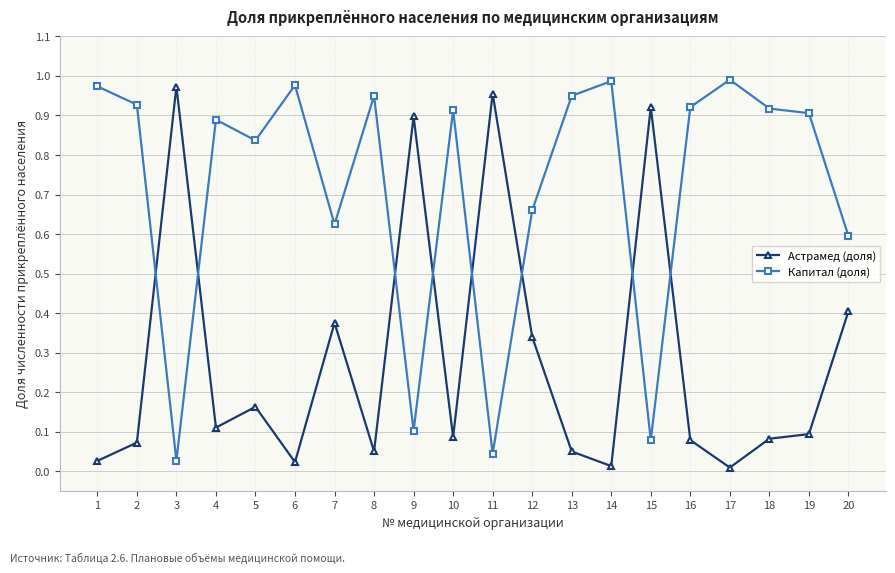

What is the sum of all Капитал (доля) values?

14.3